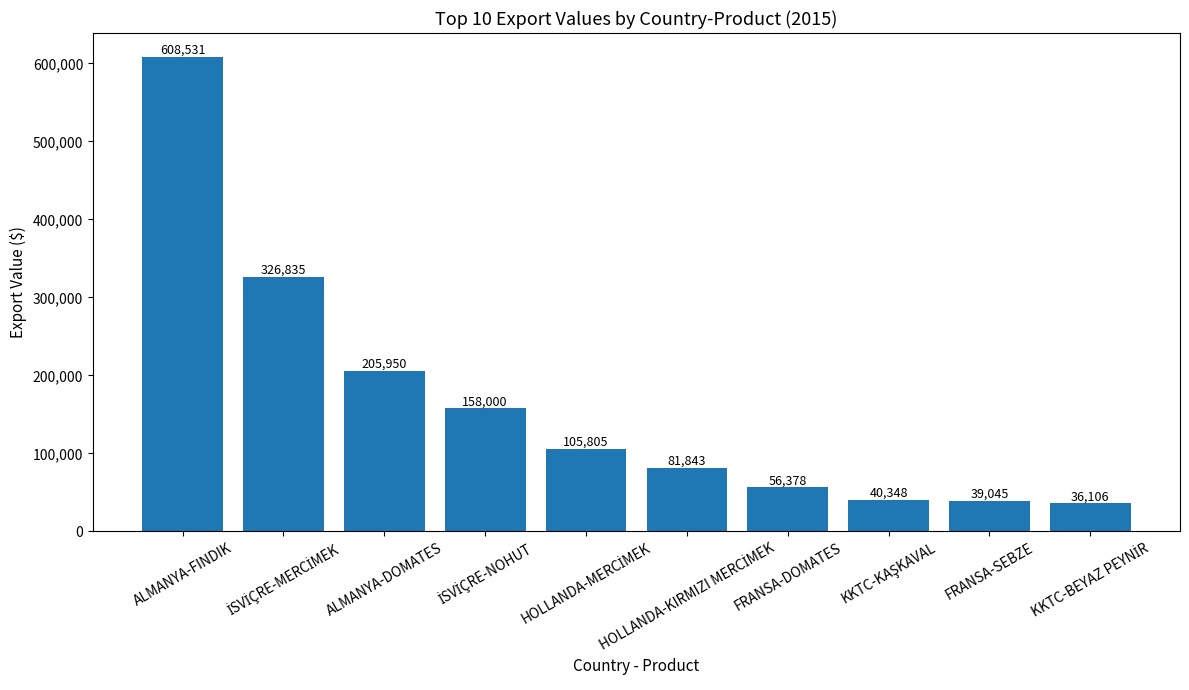

Does the chart contain stacked bars?

No